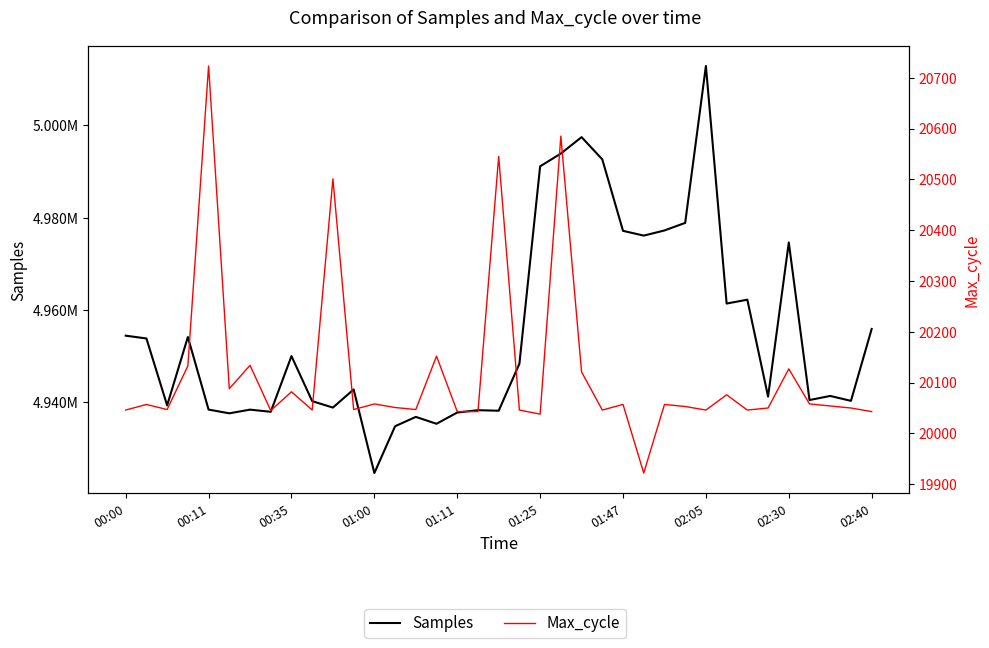

What position from the right is 34?

3